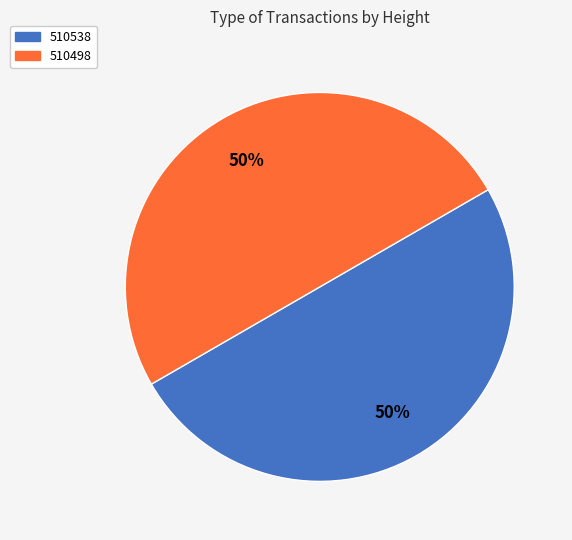

What percentage is the 510538 slice, to the nearest percent?

50%